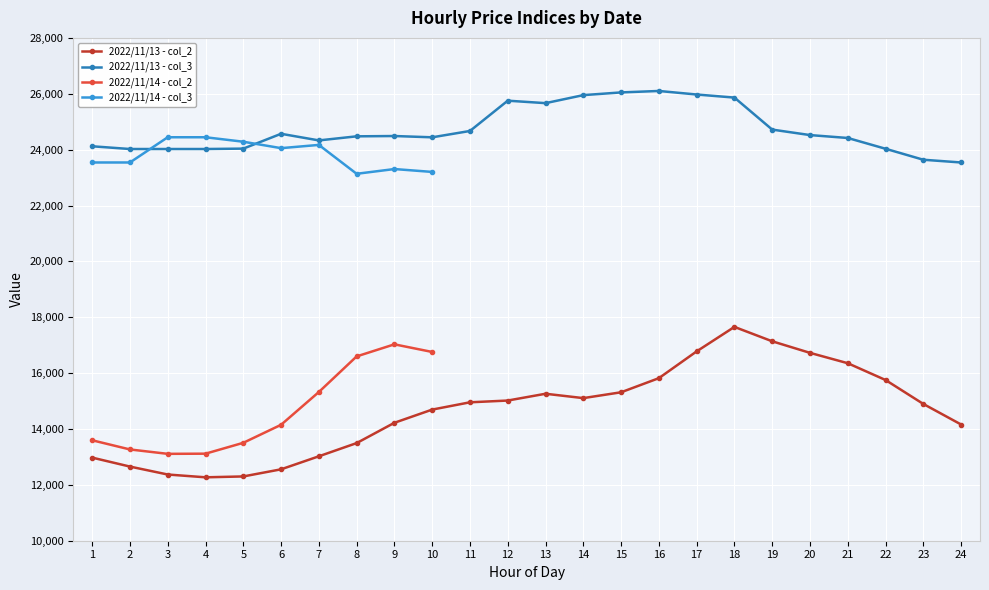

How many interior local peaks does the 2022/11/13 - col_2 series have?

2